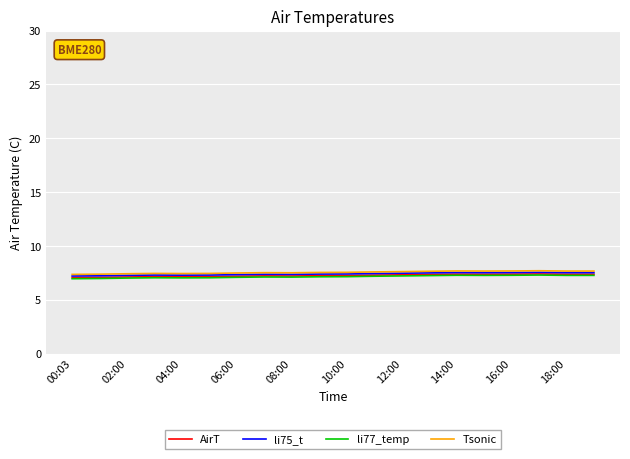

What is the maximum value shown in the chart?

7.7